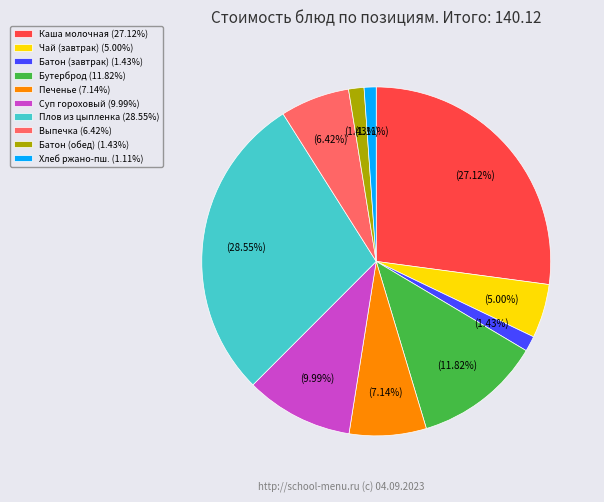

How many slices are in this pie chart?

10